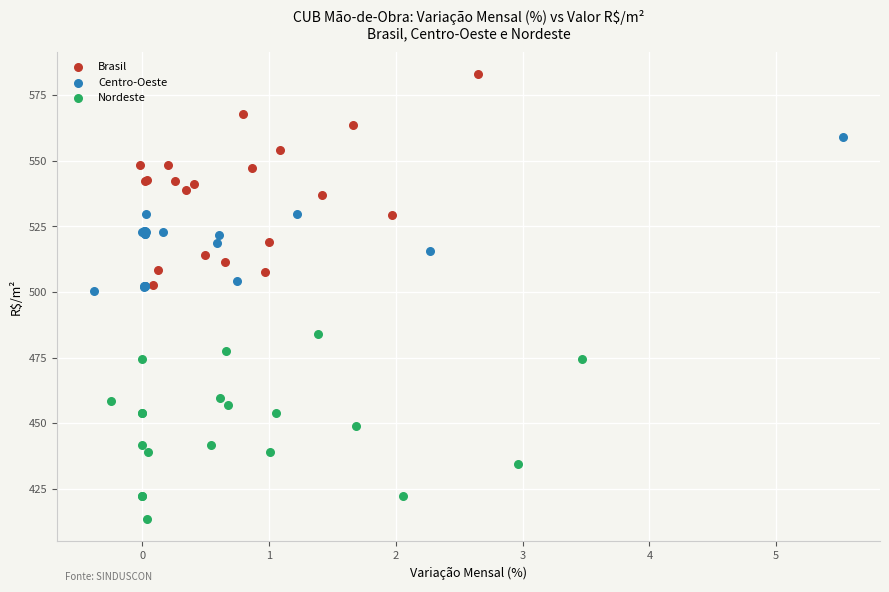

Which series contains the lowest Y value?

Nordeste